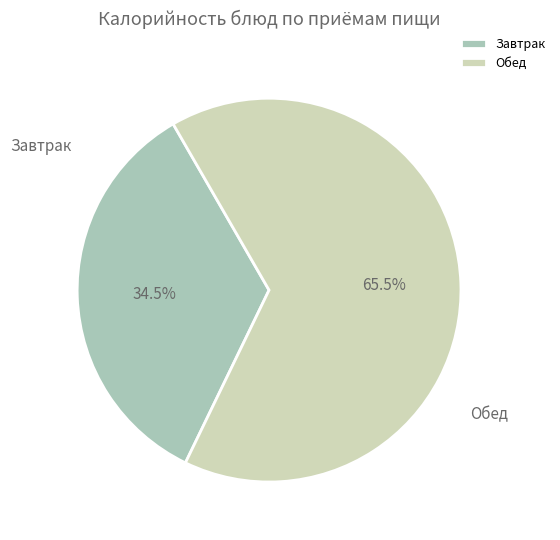

Which has a higher value, Завтрак or Обед?

Обед